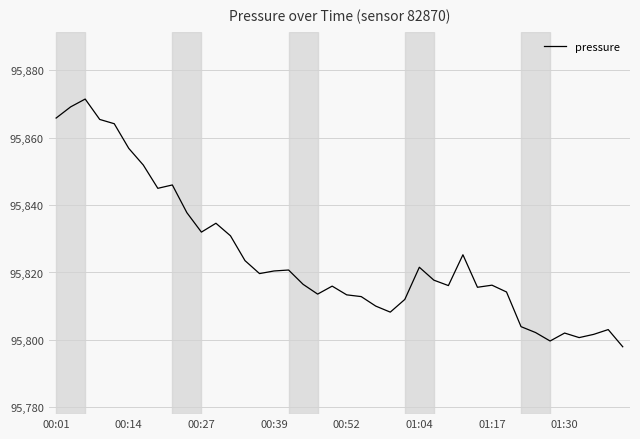

Does the chart display data point markers on the line(s)?

No